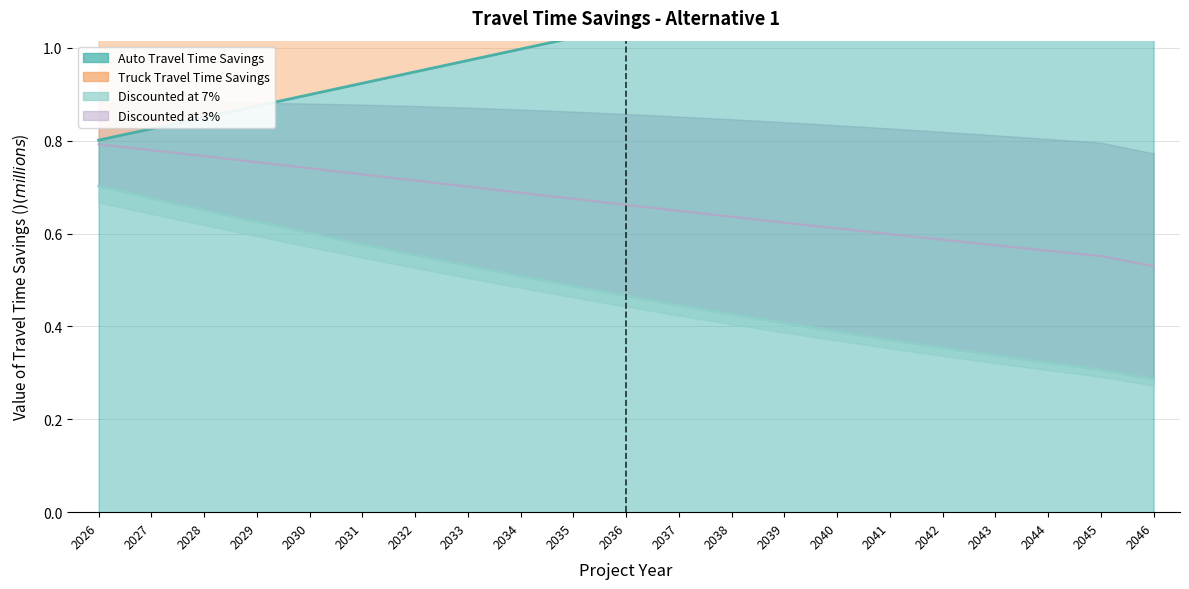

What is the spread (max minus min) of values at 2032?

0.7